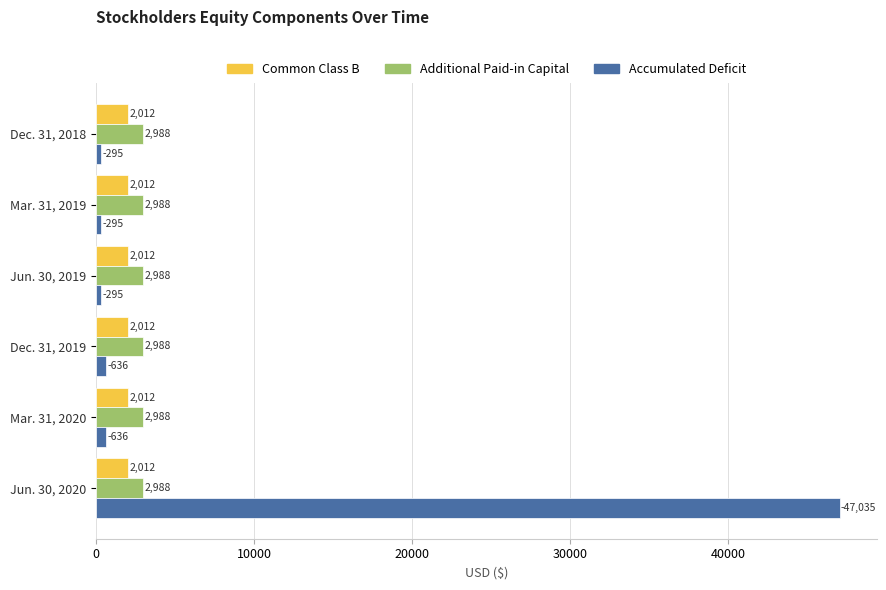

What are all the series names shown in the legend?

Common Class B, Additional Paid-in Capital, Accumulated Deficit